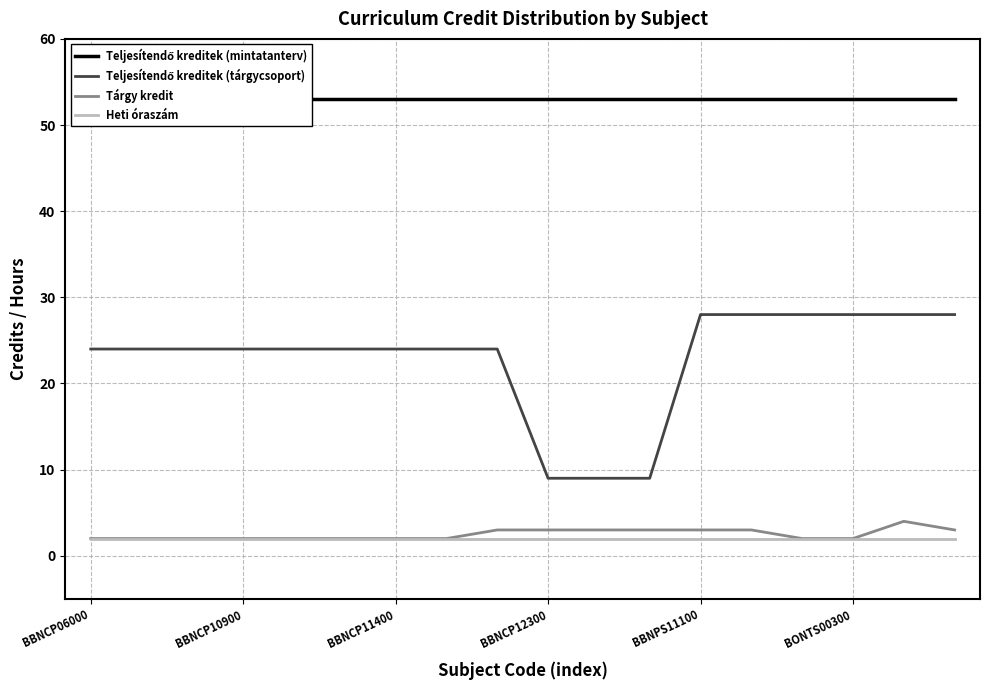

True or false: Tárgy kredit has a value of 1 at BBNPS11100.

False